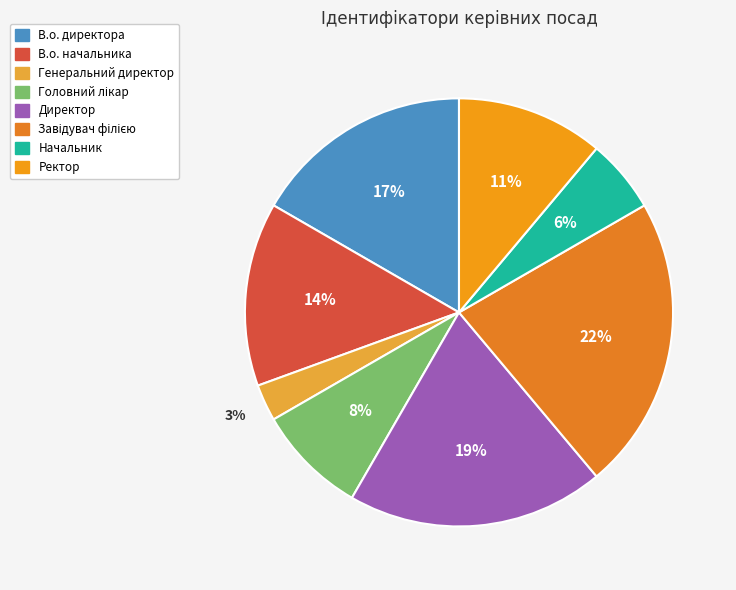

True or false: В.о. начальника accounts for 4% of the total.

False